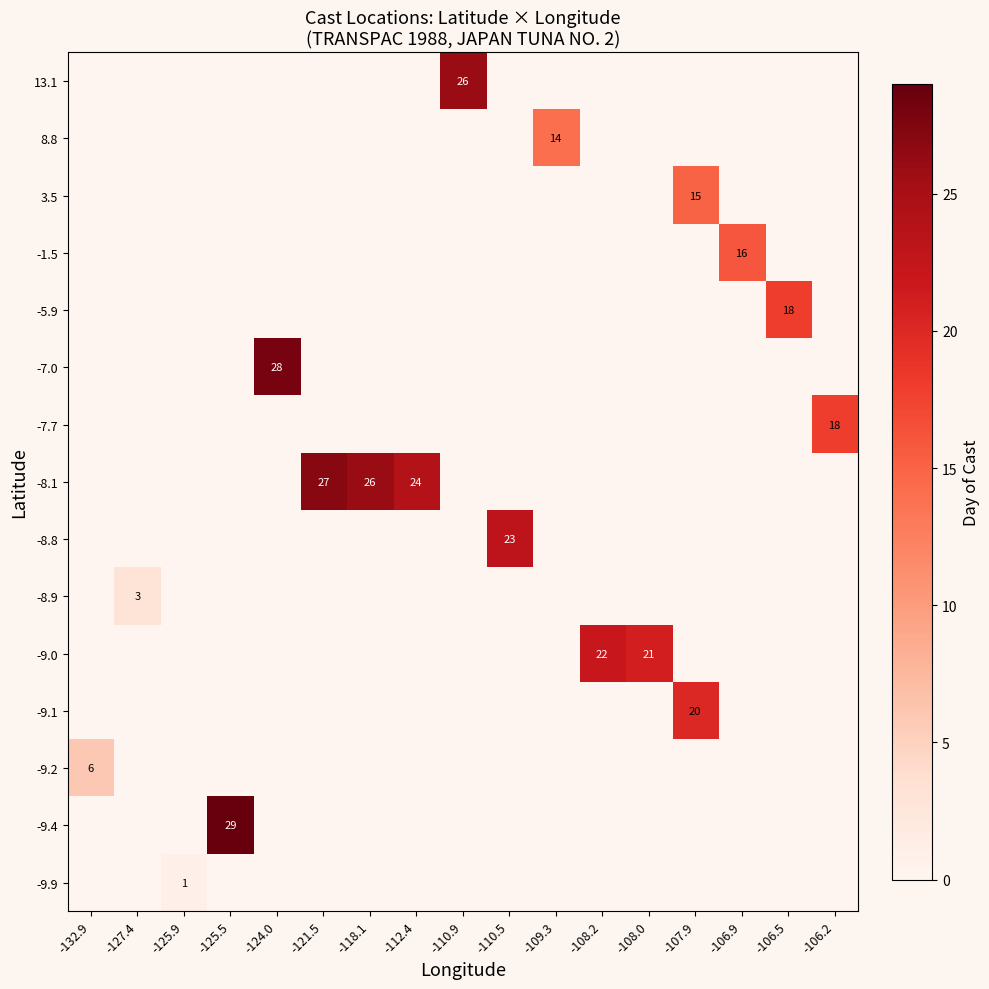

Is it true that -9.1 equals 34 at -107.9?

False